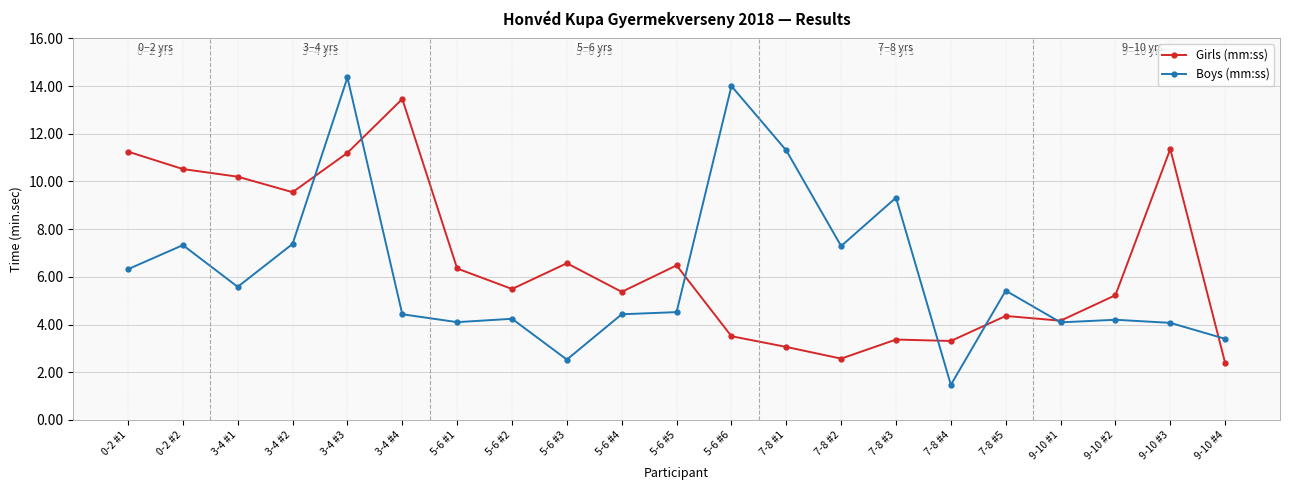

Is it true that Girls (mm:ss) equals 5.8 at 7-8 #3?

False